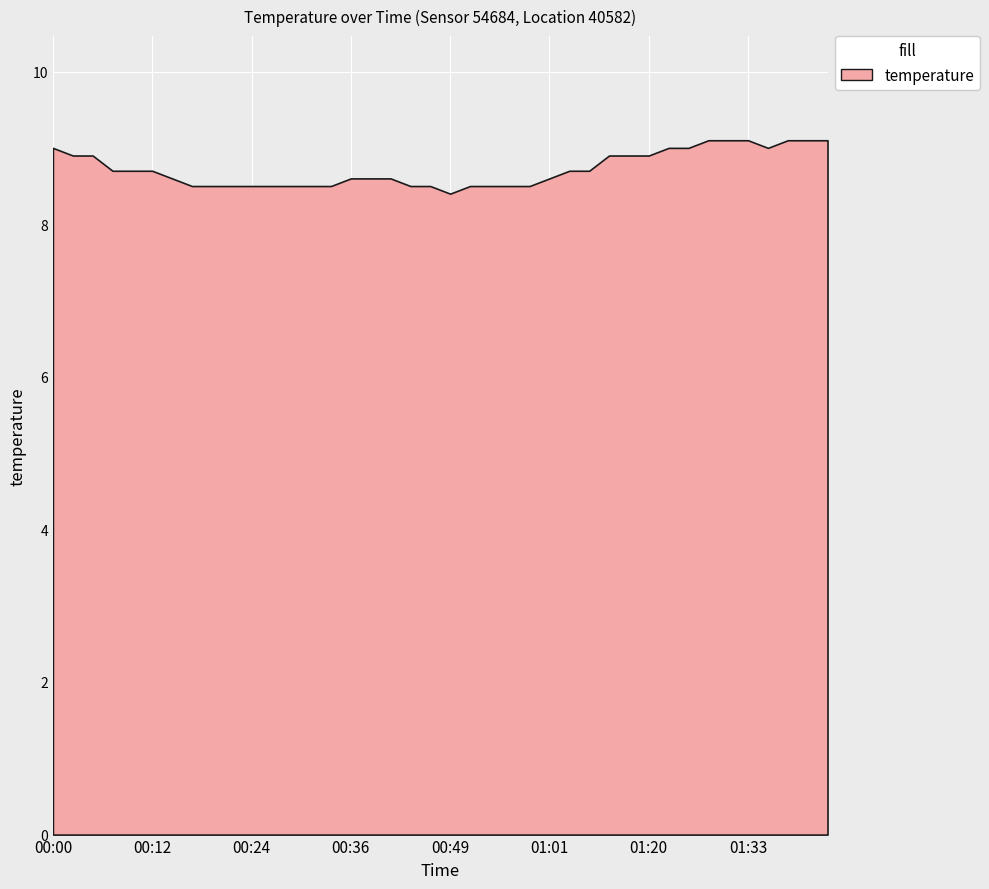

Rank the categories by value from highest to lowest.

01:28, 01:30, 01:33, 01:37, 01:40, 01:42, 00:00, 01:23, 01:25, 01:35, 00:02, 00:05, 01:15, 01:18, 01:20, 00:07, 00:10, 00:12, 01:03, 01:06, 00:15, 00:36, 00:39, 00:41, 01:01, 00:17, 00:19, 00:22, 00:24, 00:27, 00:29, 00:32, 00:34, 00:44, 00:46, 00:51, 00:54, 00:56, 00:58, 00:49